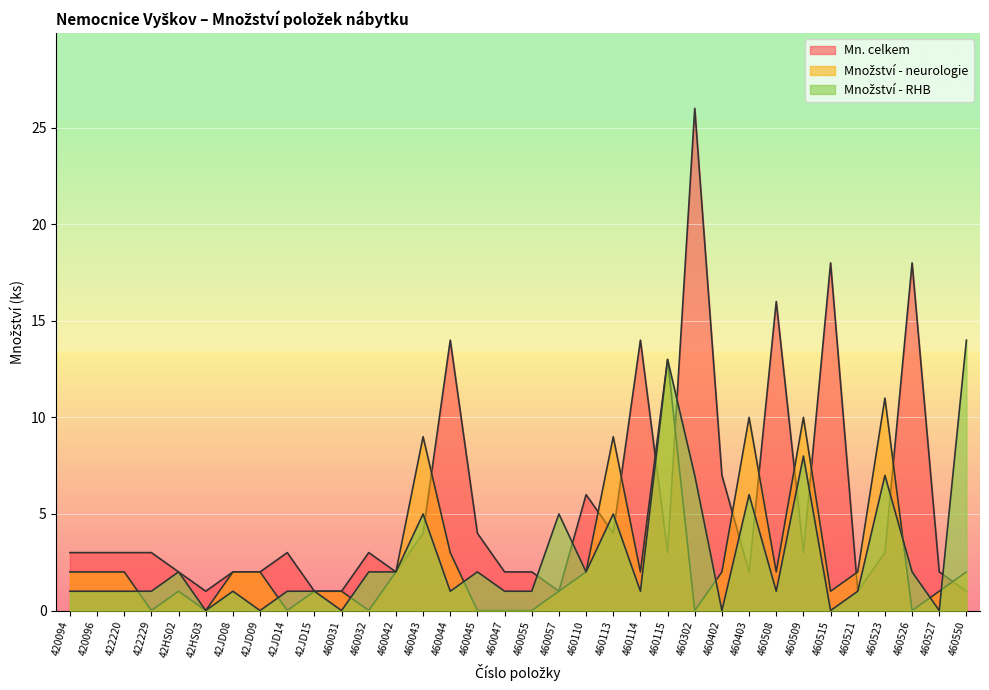

Which has a higher value, 422220 or 460045?

422220